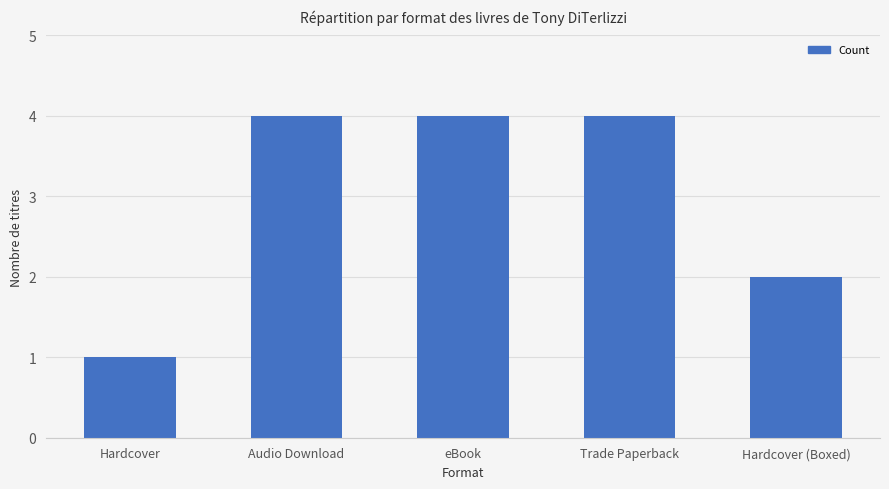

Is it true that the value at eBook is 4?

True